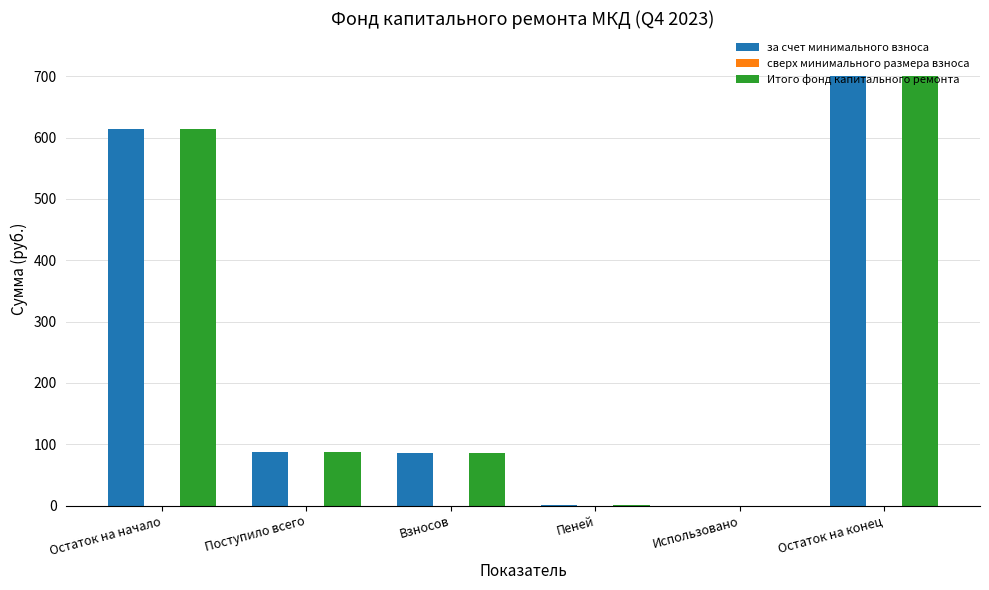

At which category is the sum across all series the highest?

Остаток на конец